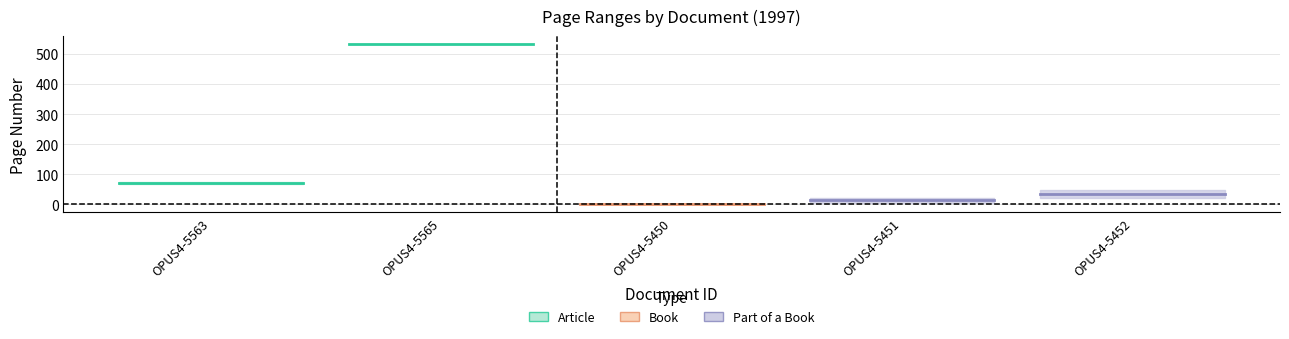

What is the maximum value for Letzte Seite?

532